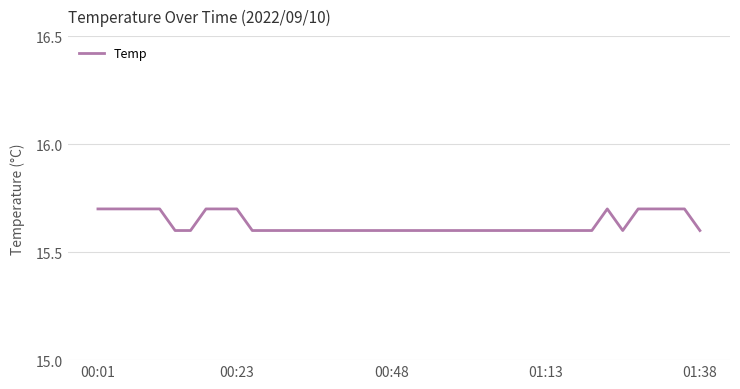

What is the minimum value shown in the chart?

15.6